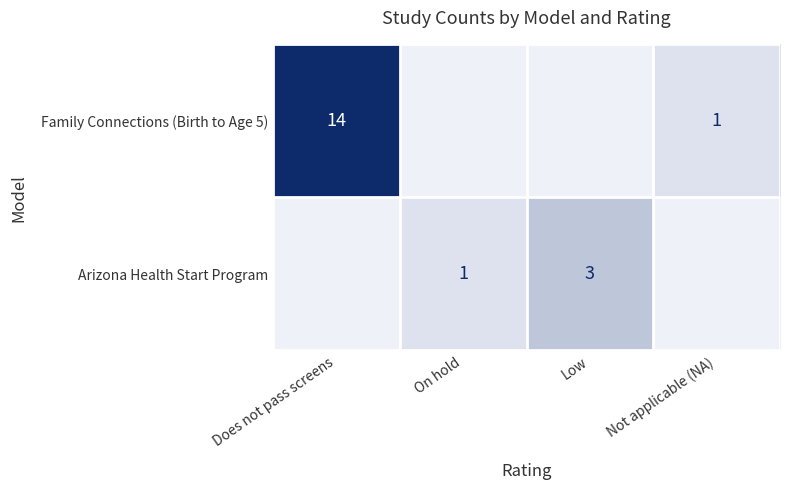

The Arizona Health Start Program series shows 0 at On hold. True or false?

False